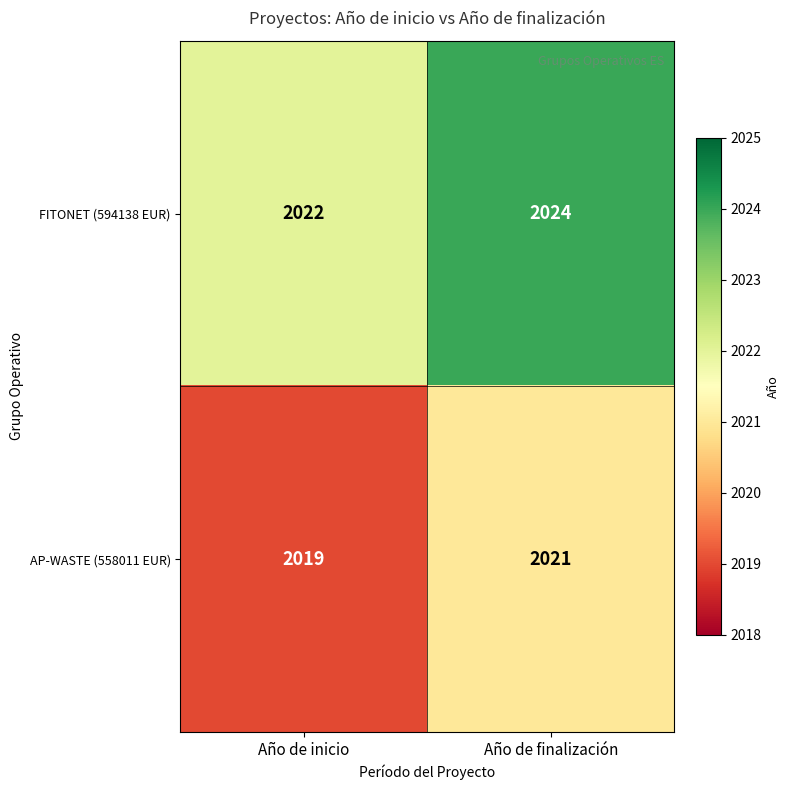

The value of AP-WASTE (558011 EUR) at Año de inicio is 3396. True or false?

False